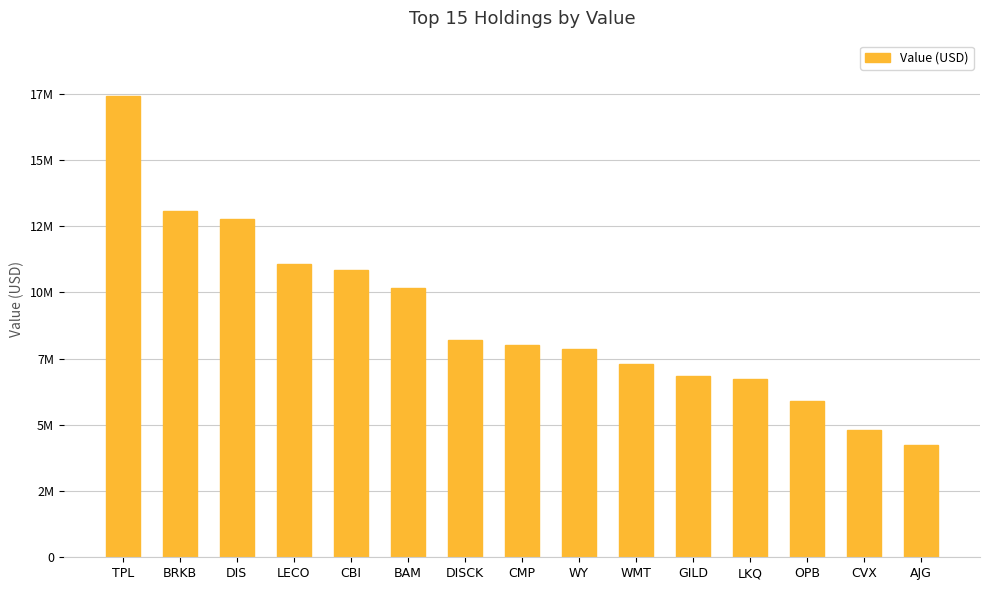

Reading left to right, list all the values displayed in this chart.

TPL=17417000	BRKB=13069000	DIS=12775000	LECO=11058000	CBI=10838000	BAM=10180000	DISCK=8207000	CMP=8031000	WY=7875000	WMT=7280000	GILD=6835000	LKQ=6750000	OPB=5905000	CVX=4791000	AJG=4255000